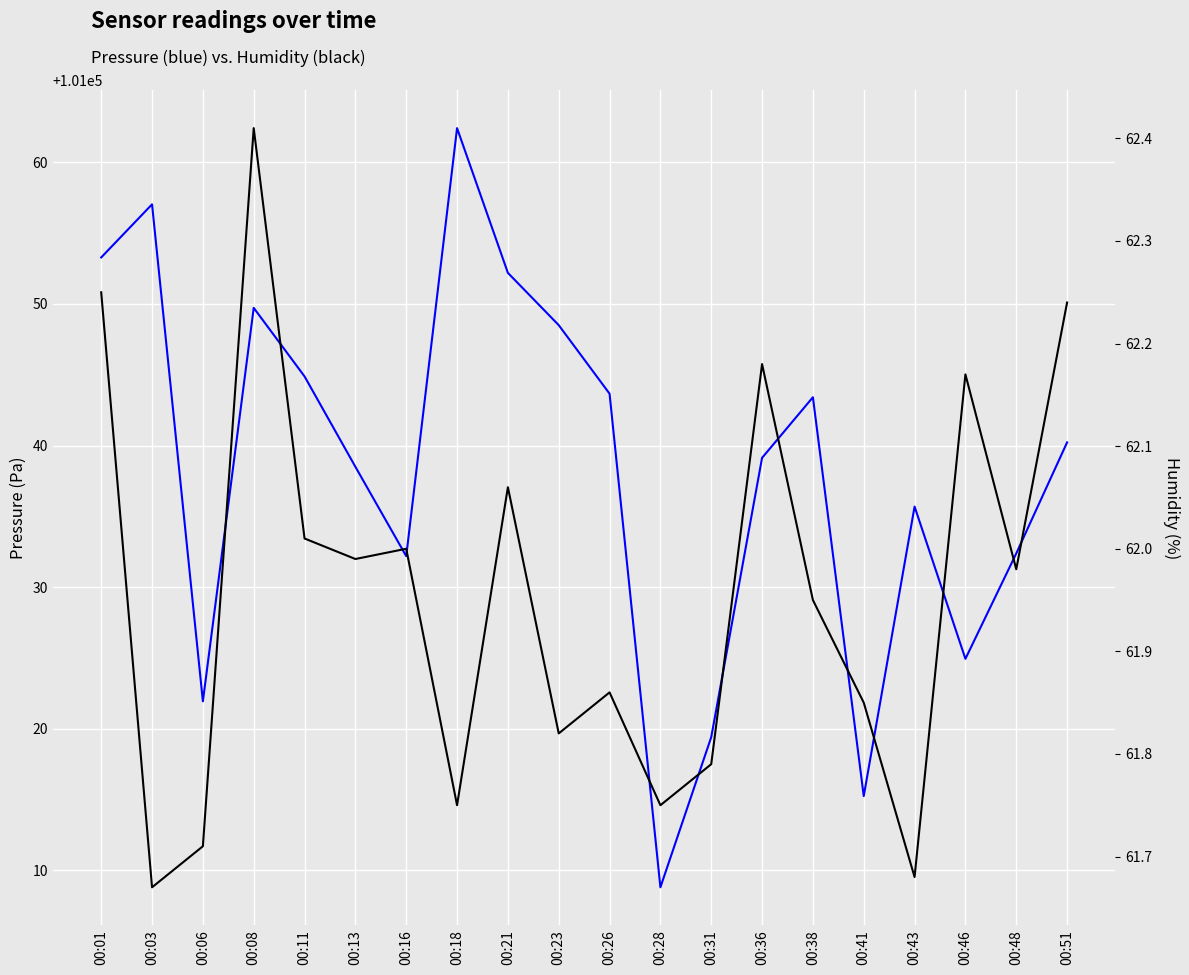

Which series has the largest range (max minus min)?

pressure